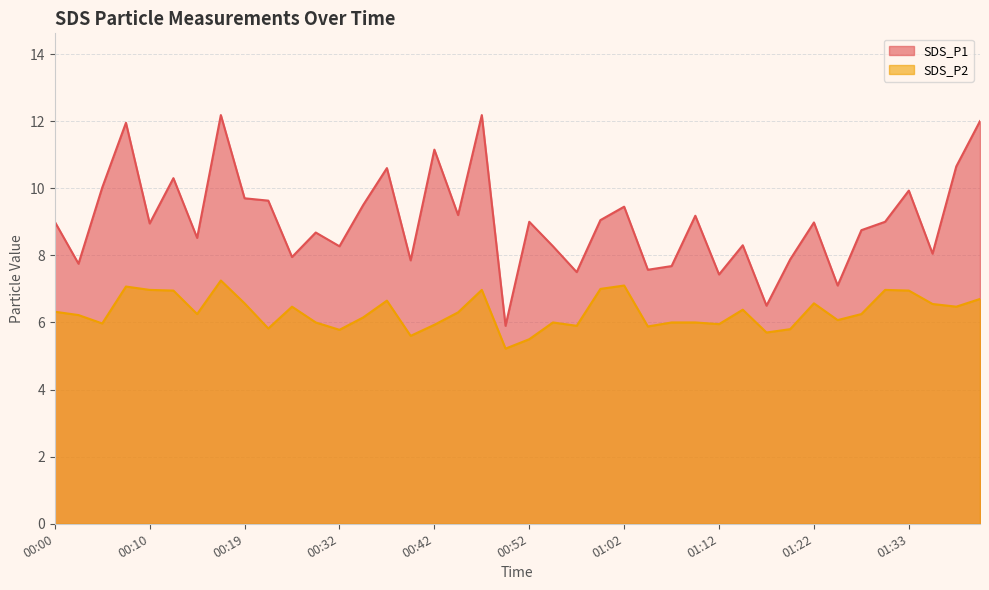

Reading left to right, extract all data points from this chart.

SDS_P1: 00:00=9.0	00:02=7.8	00:05=10.0	00:07=11.9	00:10=8.9	00:12=10.3	00:15=8.5	00:17=12.2	00:19=9.7	00:22=9.6	00:27=8.0	00:29=8.7	00:32=8.3	00:34=9.5	00:37=10.6	00:39=7.8	00:42=11.2	00:44=9.2	00:47=12.2	00:50=5.9	00:52=9.0	00:55=8.3	00:57=7.5	01:00=9.1	01:02=9.4	01:05=7.6	01:07=7.7	01:09=9.2	01:12=7.4	01:15=8.3	01:17=6.5	01:20=7.9	01:22=9.0	01:25=7.1	01:28=8.8	01:30=9.0	01:33=9.9	01:35=8.1	01:38=10.7	01:40=12.0
SDS_P2: 00:00=6.3	00:02=6.2	00:05=6.0	00:07=7.1	00:10=7.0	00:12=7.0	00:15=6.2	00:17=7.2	00:19=6.6	00:22=5.8	00:27=6.5	00:29=6.0	00:32=5.8	00:34=6.2	00:37=6.7	00:39=5.6	00:42=5.9	00:44=6.3	00:47=7.0	00:50=5.2	00:52=5.5	00:55=6.0	00:57=5.9	01:00=7.0	01:02=7.1	01:05=5.9	01:07=6.0	01:09=6.0	01:12=6.0	01:15=6.4	01:17=5.7	01:20=5.8	01:22=6.6	01:25=6.1	01:28=6.2	01:30=7.0	01:33=7.0	01:35=6.5	01:38=6.5	01:40=6.7